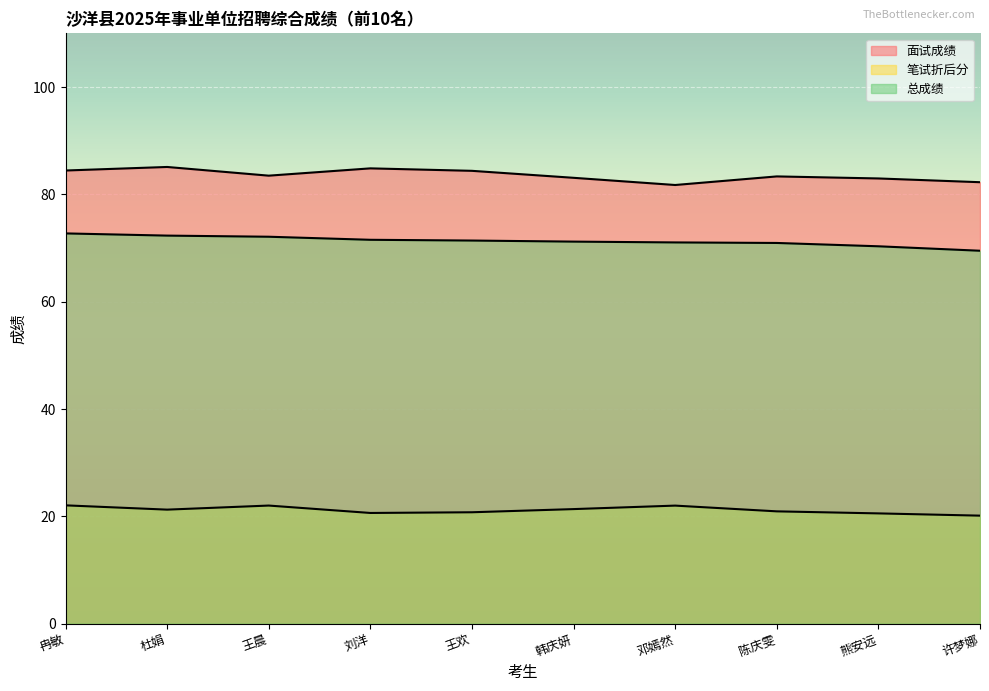

What is the difference between the highest and lowest values at 王晨?

61.5